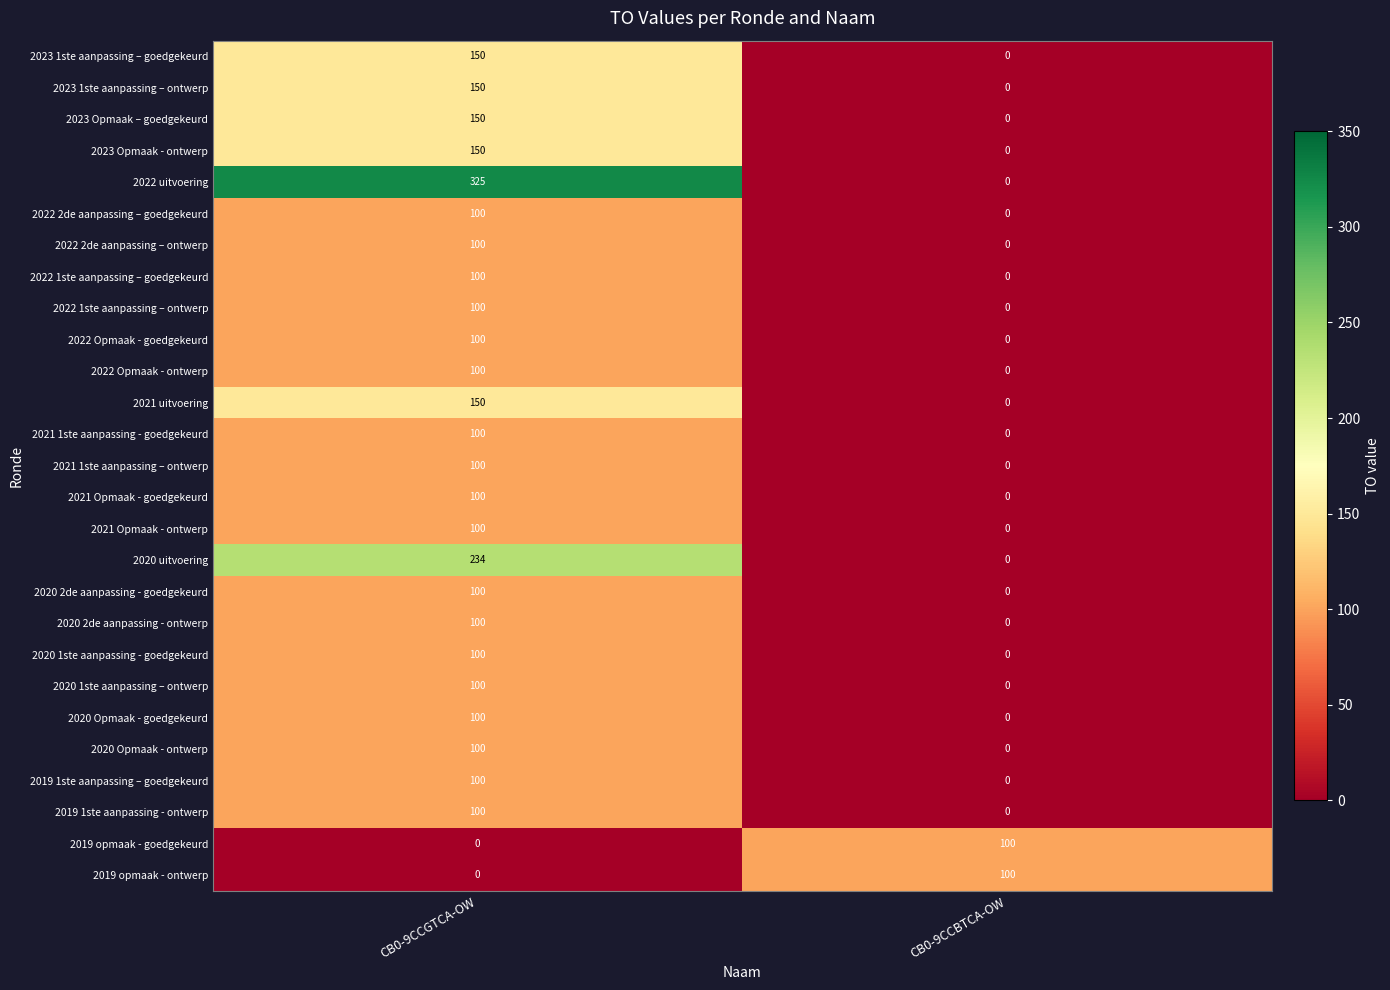

Rank the categories by 2019 opmaak - goedgekeurd value from lowest to highest.

CB0-9CCGTCA-OW, CB0-9CCBTCA-OW